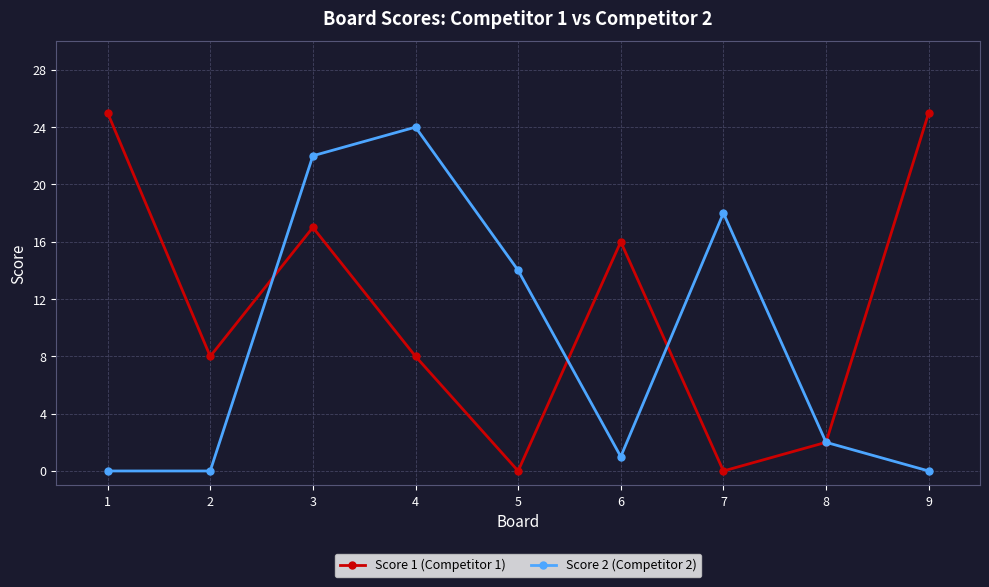

Rank the series at 3 from lowest to highest value.

Score 1 (Competitor 1), Score 2 (Competitor 2)